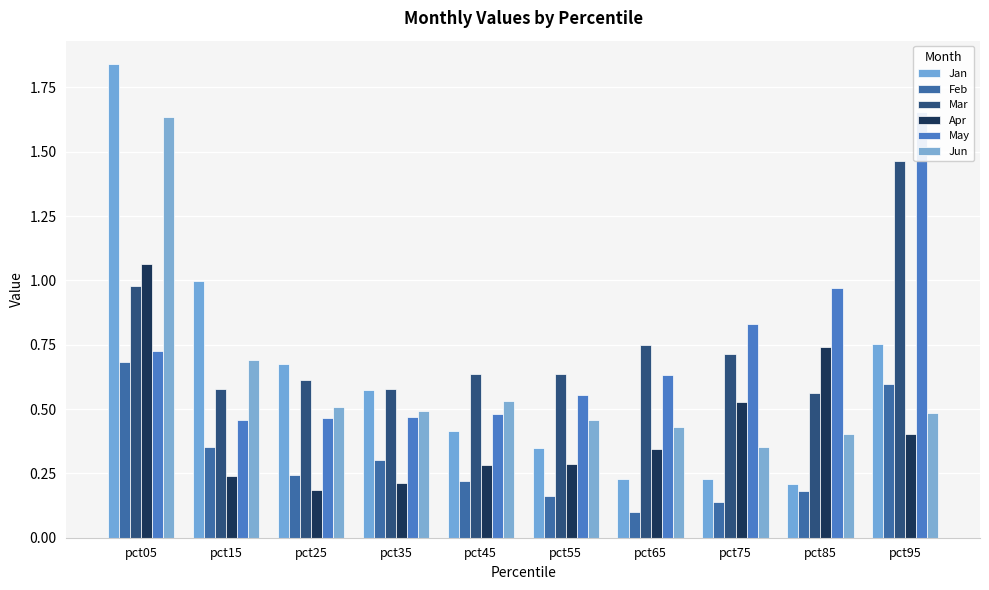

What is the difference between the maximum and second lowest values in the May series?

1.2